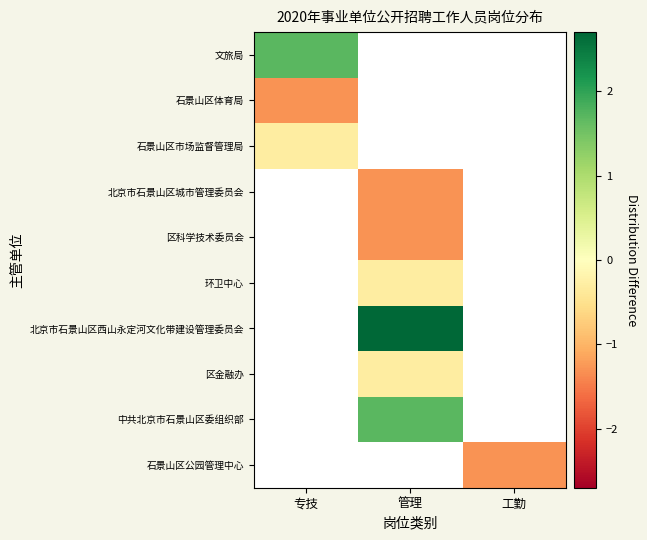

What is the maximum value for 石景山区市场监督管理局?

-0.3